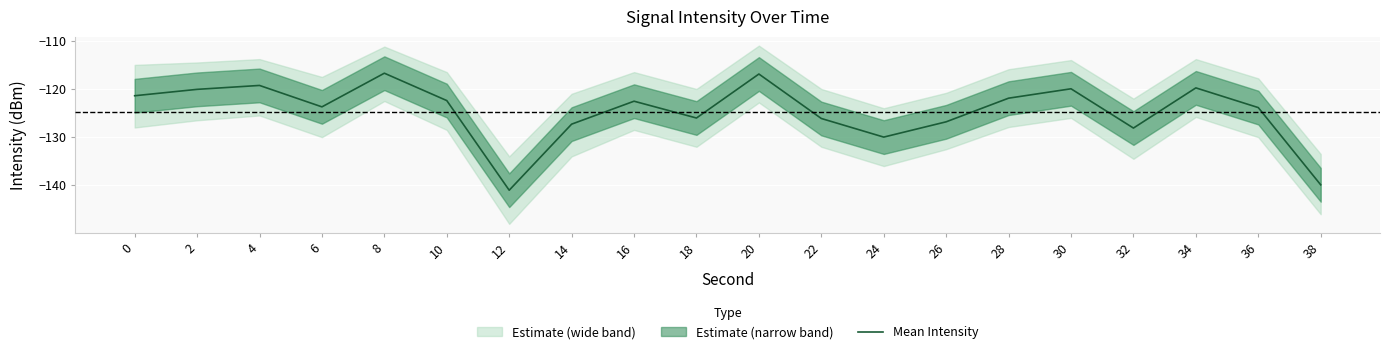

The value at 18 is -69.4. True or false?

False